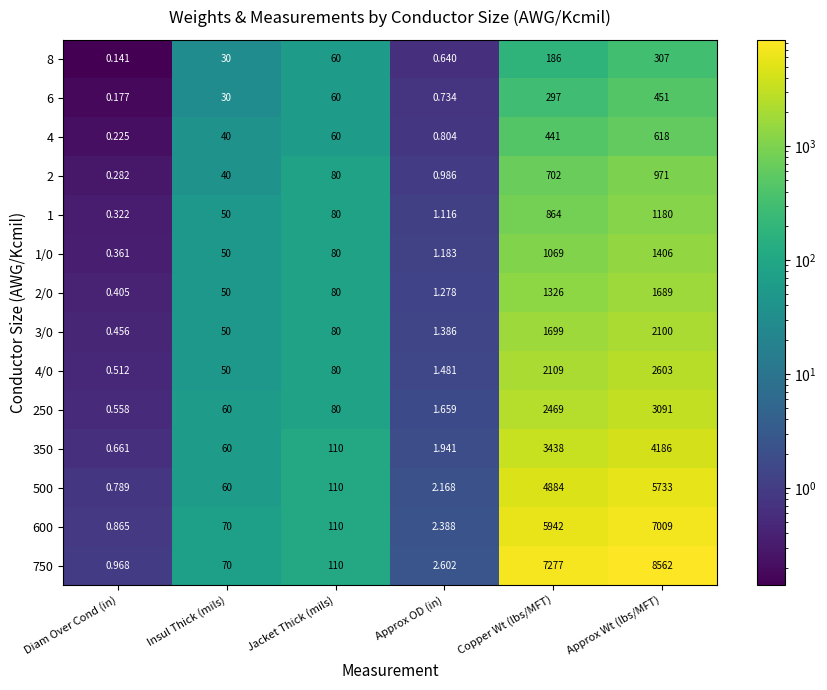

Which category has the highest value in the 8 series?

Approx Wt (lbs/MFT)